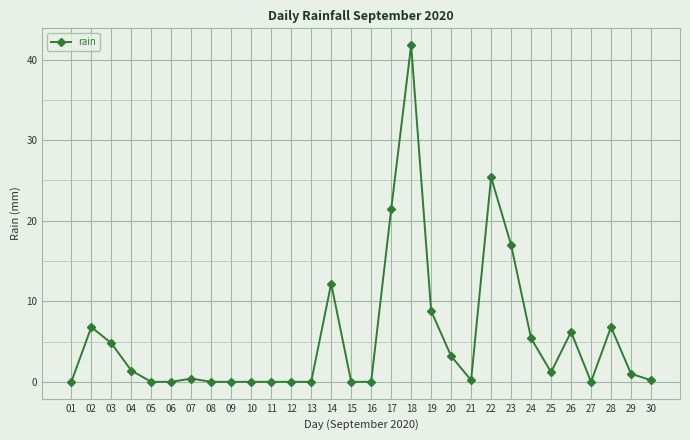

Is it true that the value at 06 is 13.5?

False